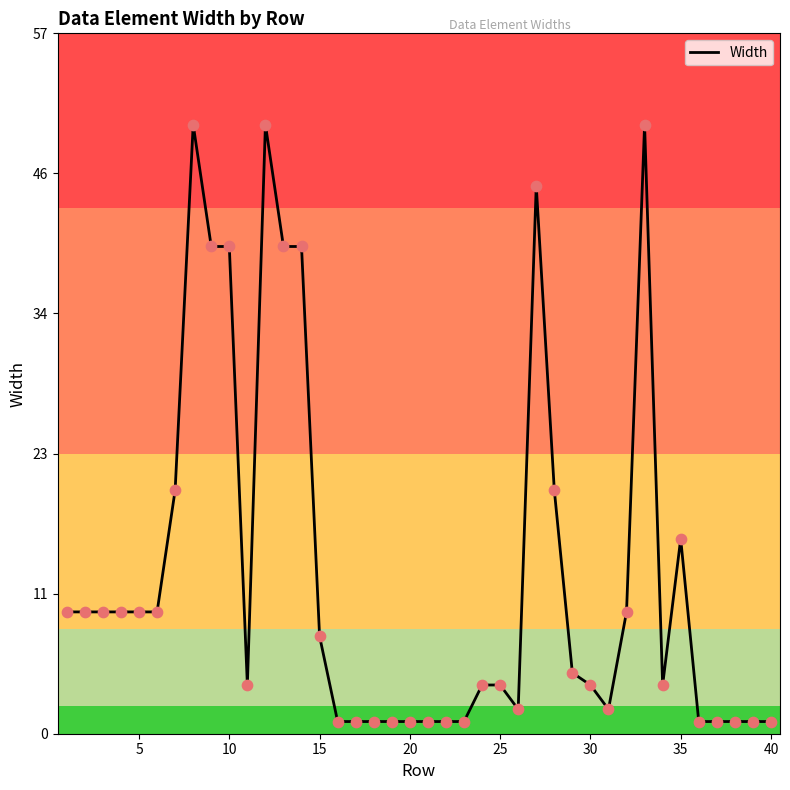

What is the greatest value displayed?

50